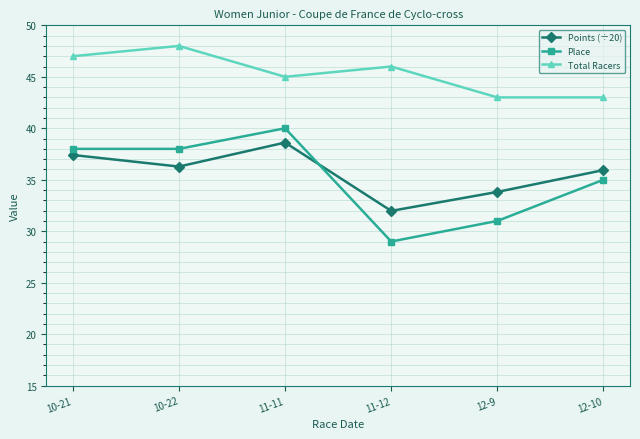

Does the chart display data point markers on the line(s)?

Yes